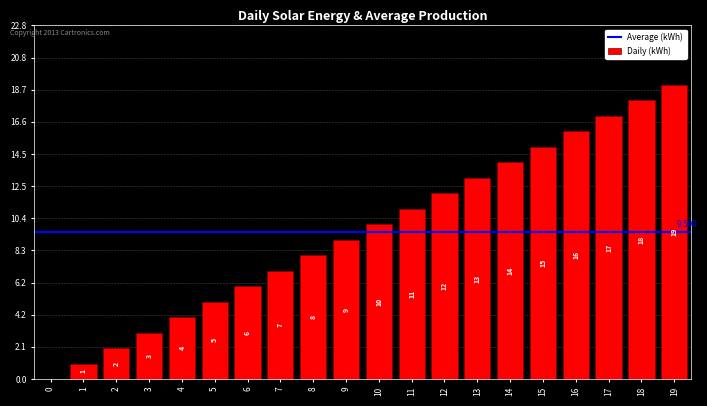

List the labels in order of value, largest first.

19, 18, 17, 16, 15, 14, 13, 12, 11, 10, 9, 8, 7, 6, 5, 4, 3, 2, 1, 0